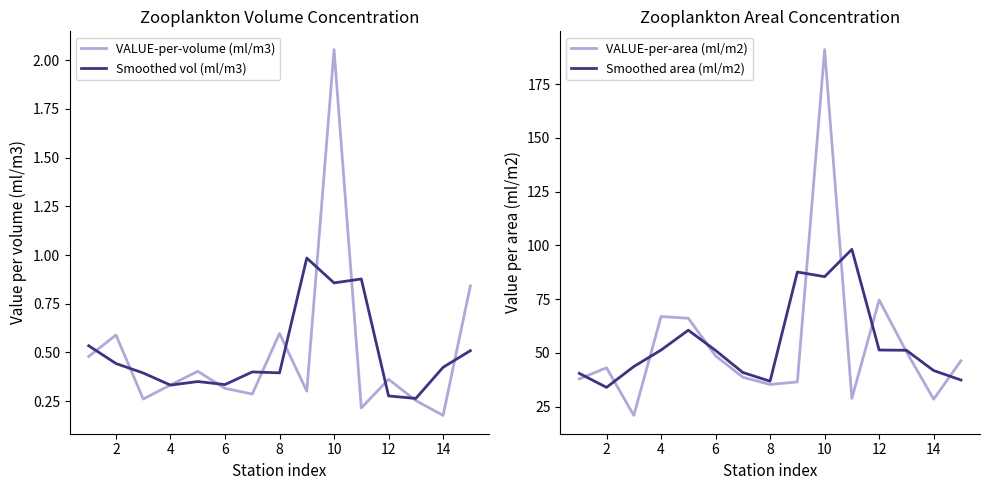

Is the value of Smoothed area (ml/m2) at 14 greater than the value of VALUE-per-area (ml/m2) at 8?

Yes